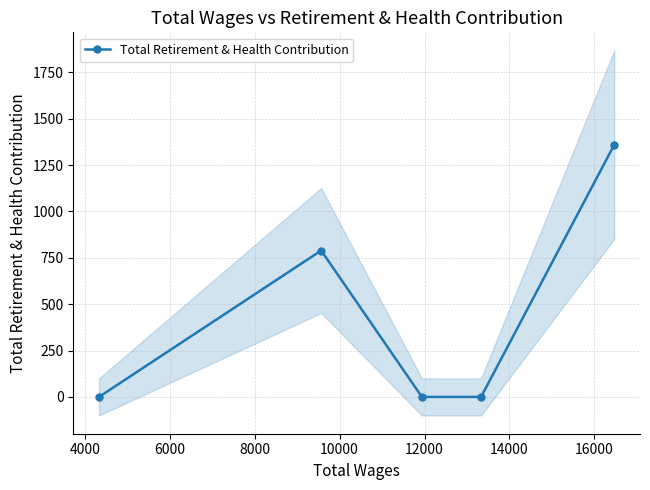

True or false: Total Retirement & Health Contribution has more than 2 interior local peaks.

False